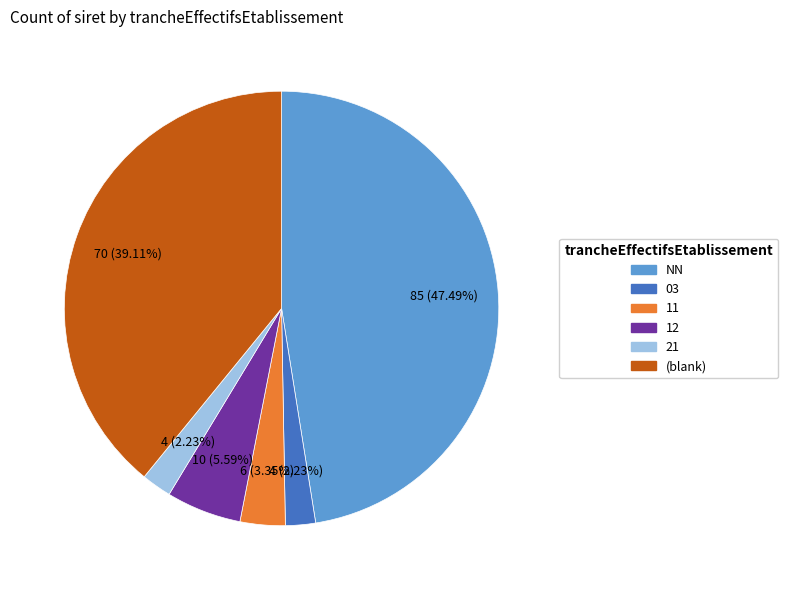

How many segments does this pie chart have?

6